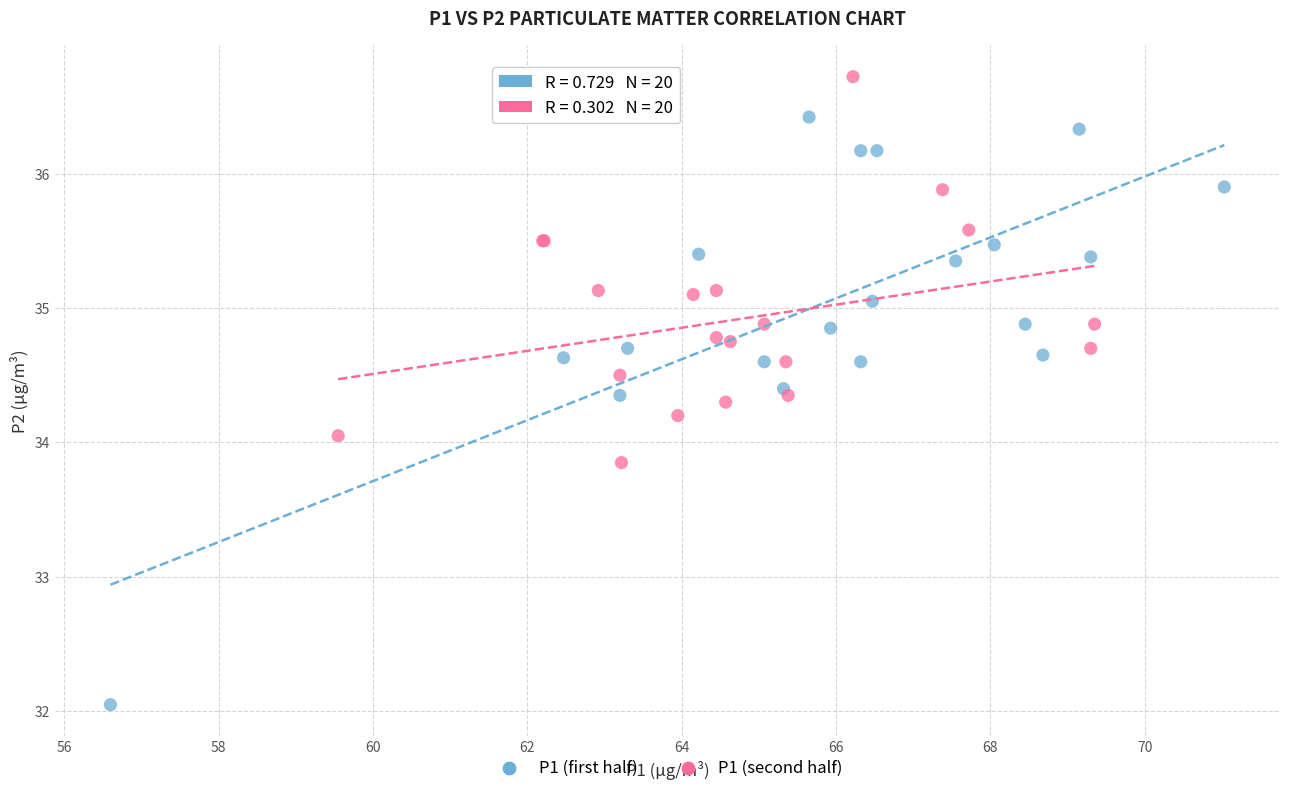

Which series reaches the maximum Y coordinate?

P1 (second half)